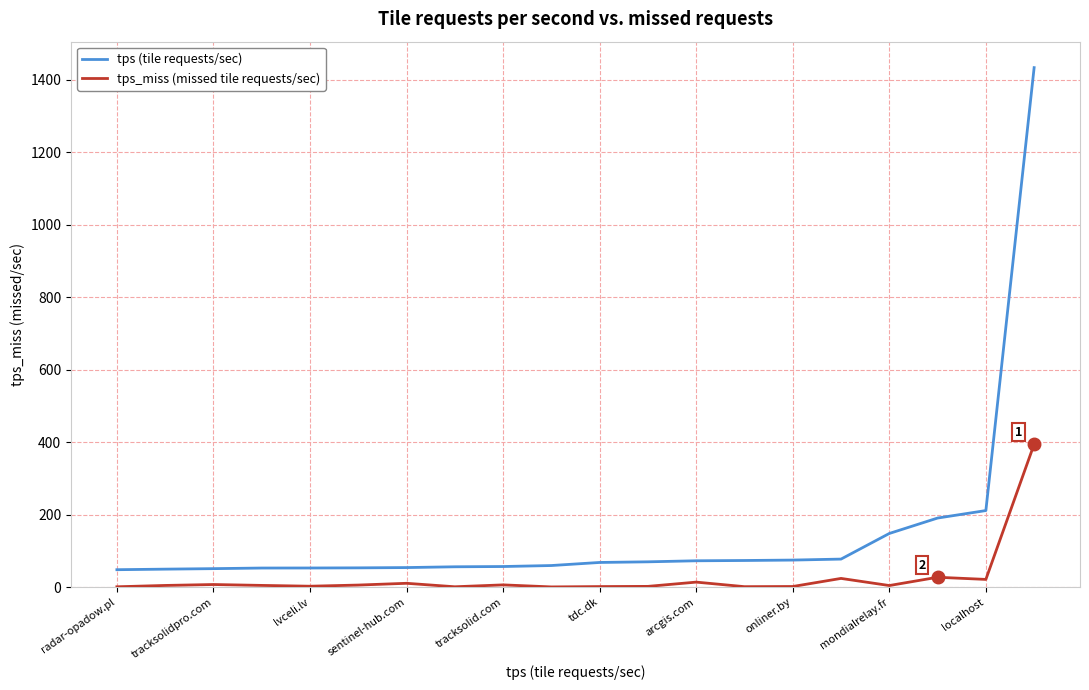

Rank the series by their maximum value, from highest to lowest.

tps (tile requests/sec), tps_miss (missed tile requests/sec)